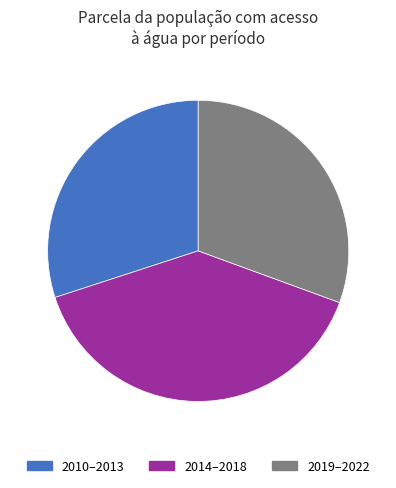

Does any single category account for the majority?

No